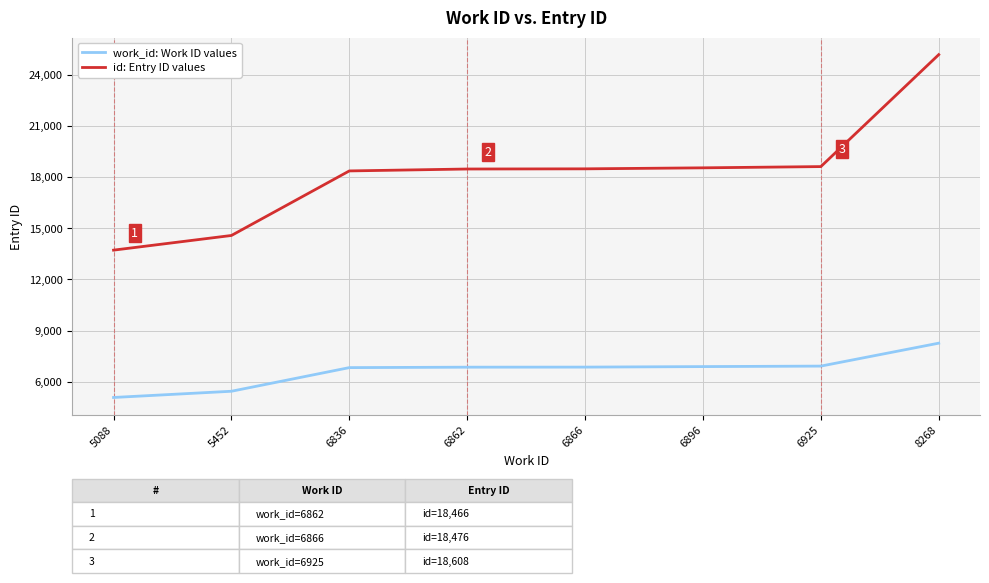

Which category has the lowest value across all series?

5088